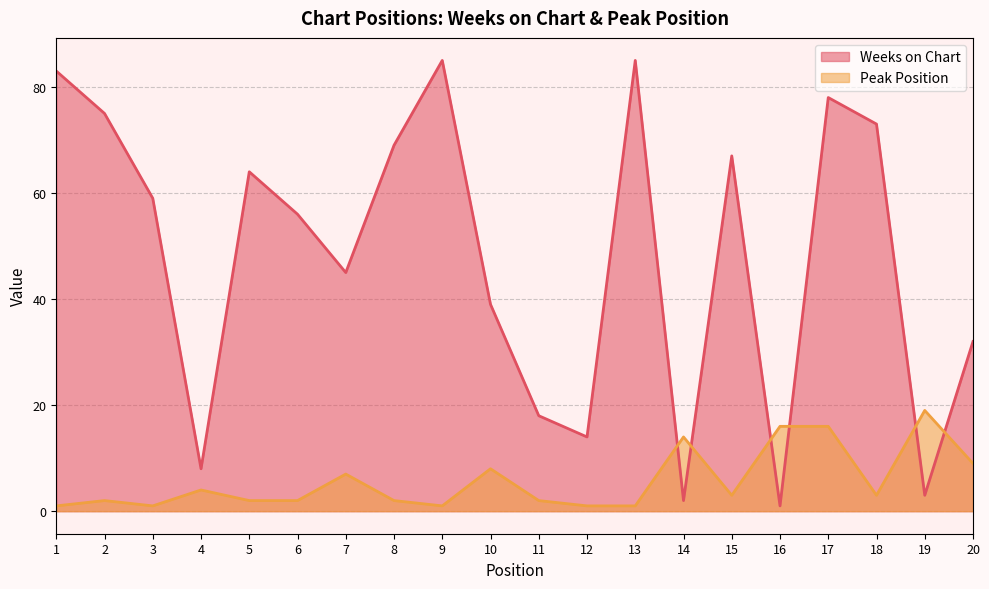

Which has a higher value, 3 or 12?

3